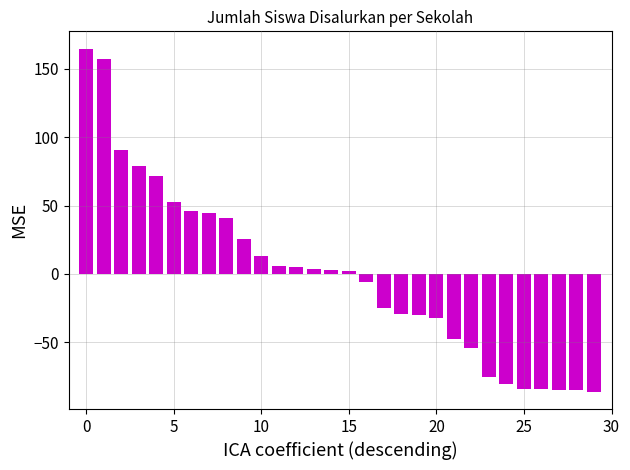

What is the value of the 6th bar from the left?

52.8